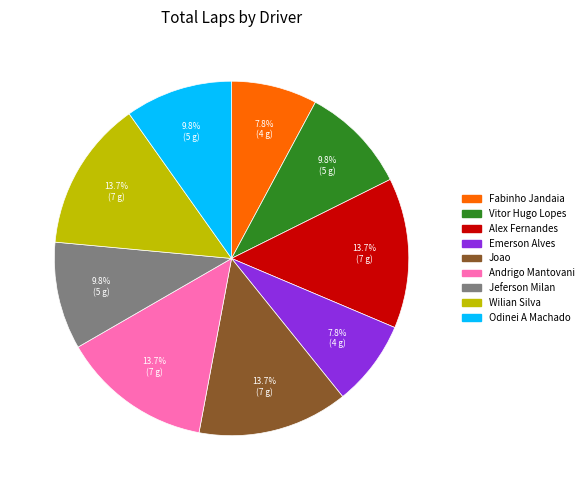

How many slices are in this pie chart?

9